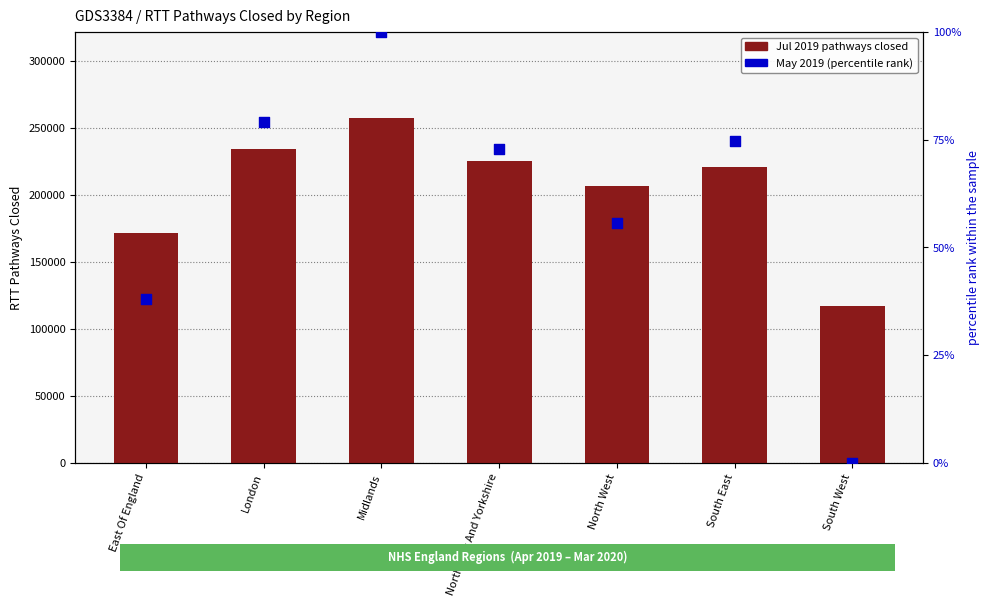

What is the total value across all series at South East?

221110.8